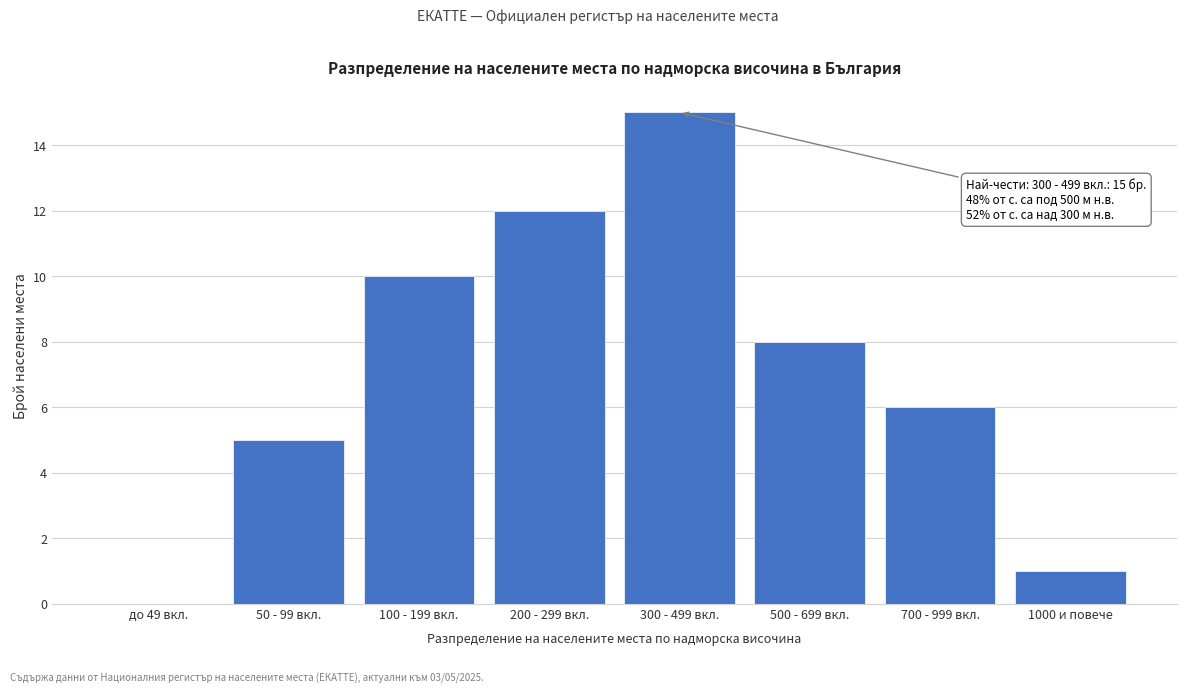

Reading left to right, list all the values displayed in this chart.

до 49 вкл.=0	50 - 99 вкл.=5	100 - 199 вкл.=10	200 - 299 вкл.=12	300 - 499 вкл.=15	500 - 699 вкл.=8	700 - 999 вкл.=6	1000 и повече=1